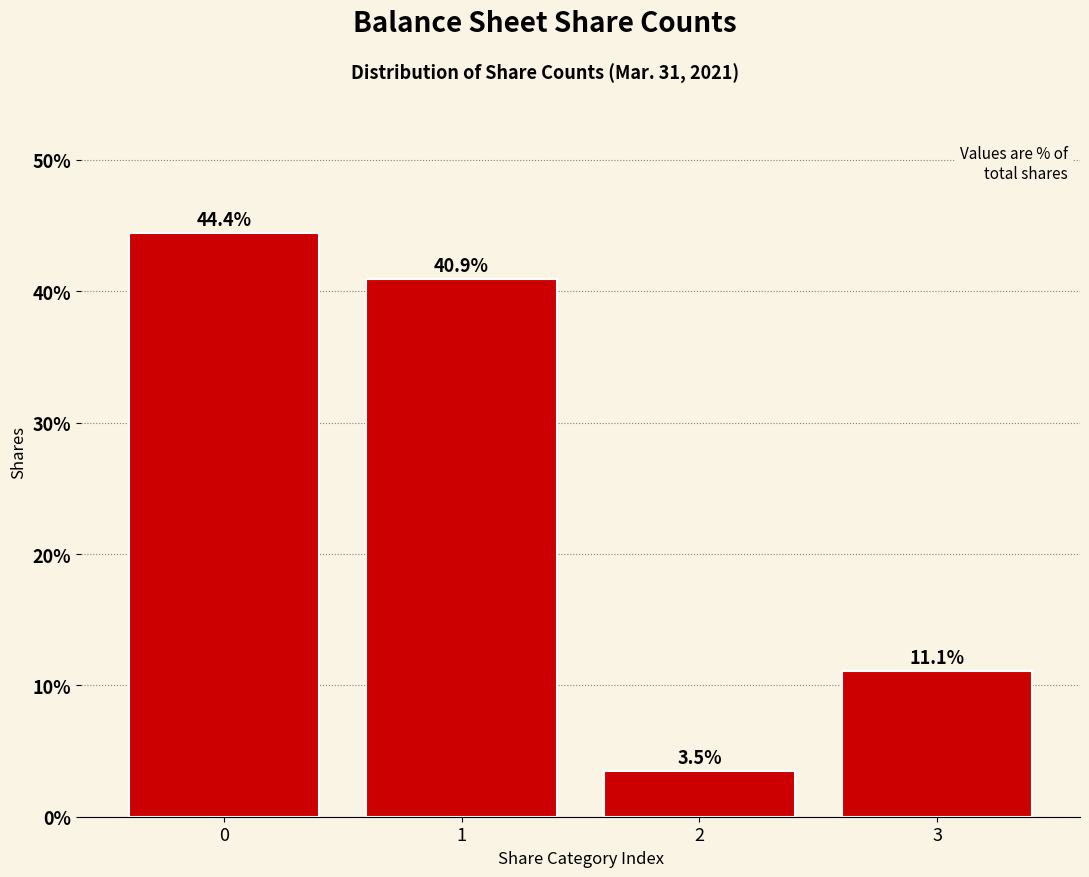

Reading left to right, transcribe all the data shown in this chart.

0=44.4	1=40.9	2=3.5	3=11.1